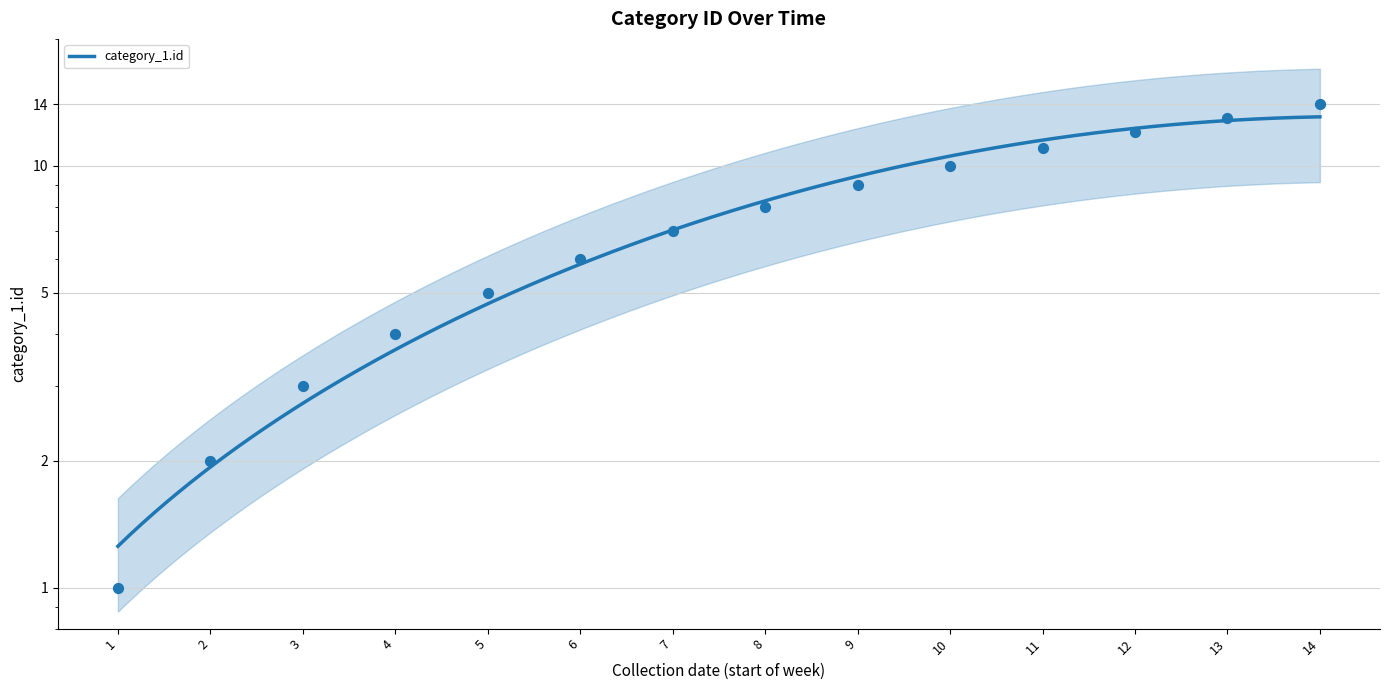

What is the change in value from 7 to 8?

+1